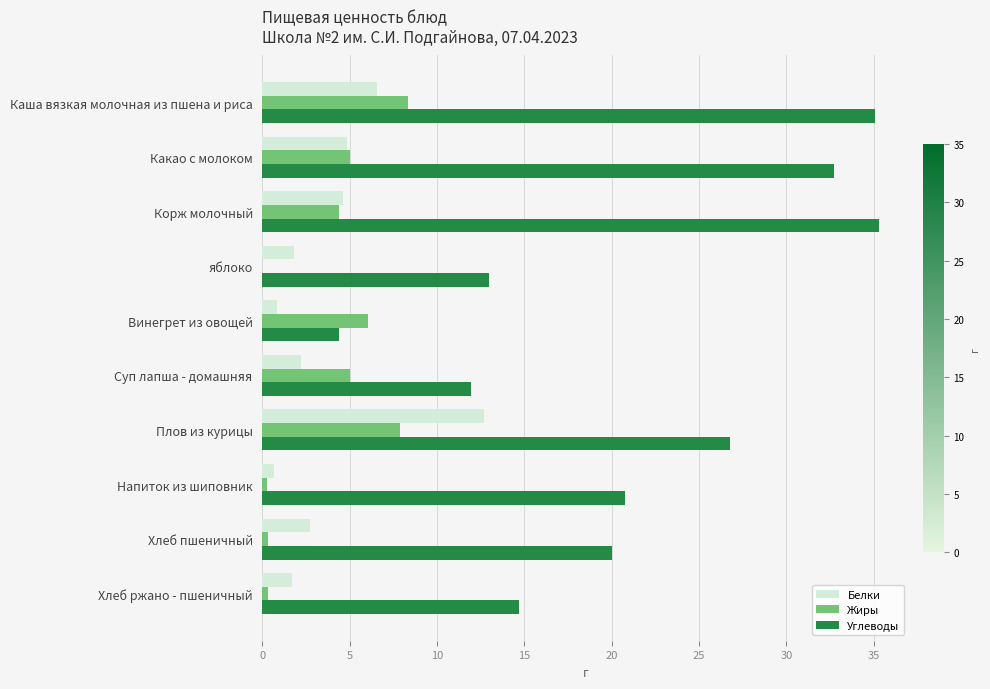

What is the greatest value displayed?

35.3